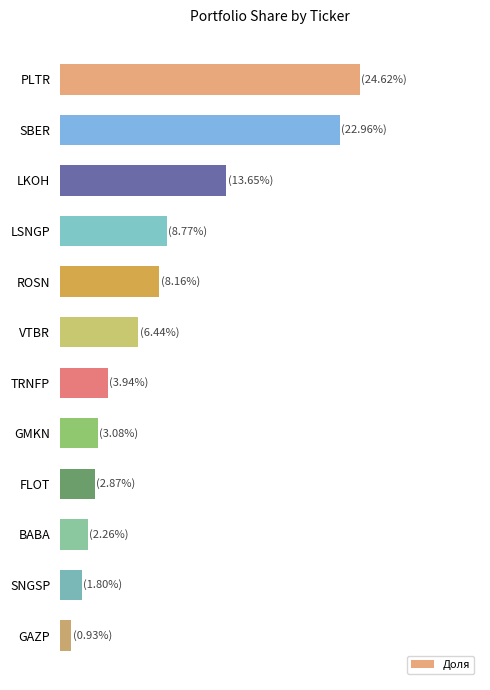

What is the average value?

8.3